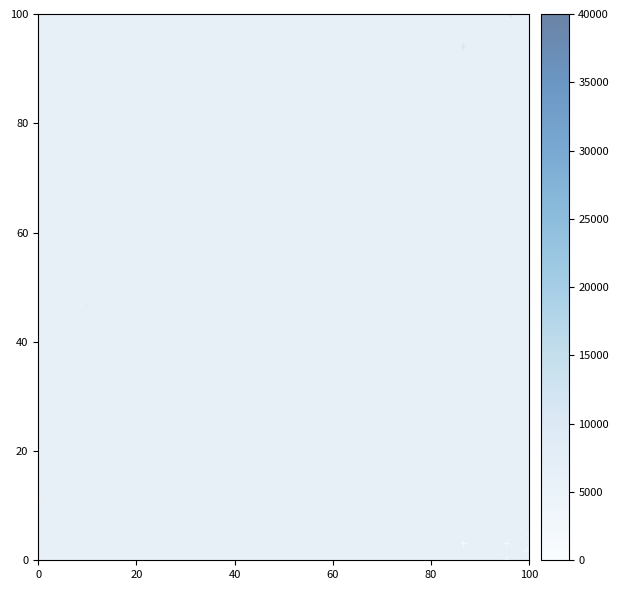

What Y value in the scatter plot is closest to 50?

46.9